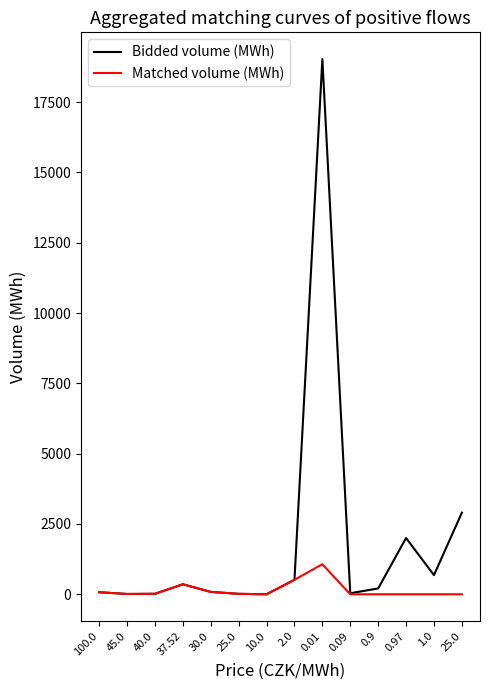

What is the difference between the maximum and minimum values in the Matched volume (MWh) series?

1068.6